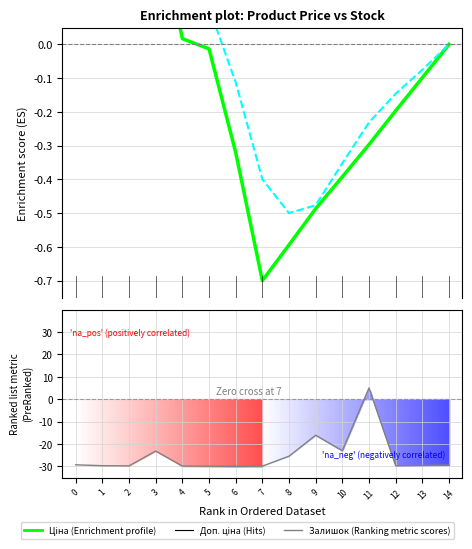

True or false: Залишок (Ranking metric scores) has a value of -52.4 at 5.

False